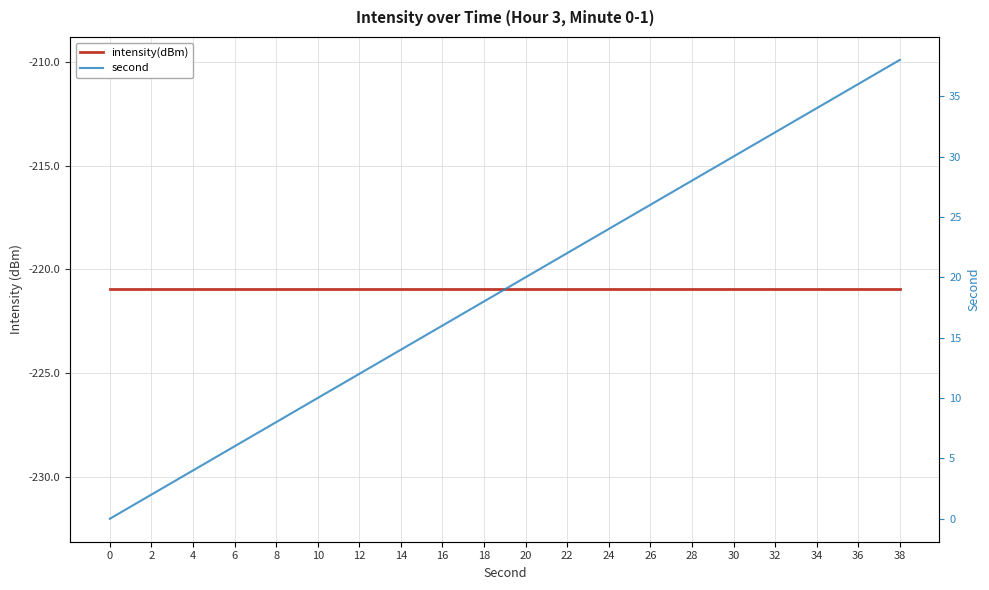

Reading left to right, extract all data points from this chart.

intensity(dBm): -221.0	-221.0	-221.0	-221.0	-221.0	-221.0	-221.0	-221.0	-221.0	-221.0	-221.0	-221.0	-221.0	-221.0	-221.0	-221.0	-221.0	-221.0	-221.0	-221.0
second: 0.0	2.0	4.0	6.0	8.0	10.0	12.0	14.0	16.0	18.0	20.0	22.0	24.0	26.0	28.0	30.0	32.0	34.0	36.0	38.0